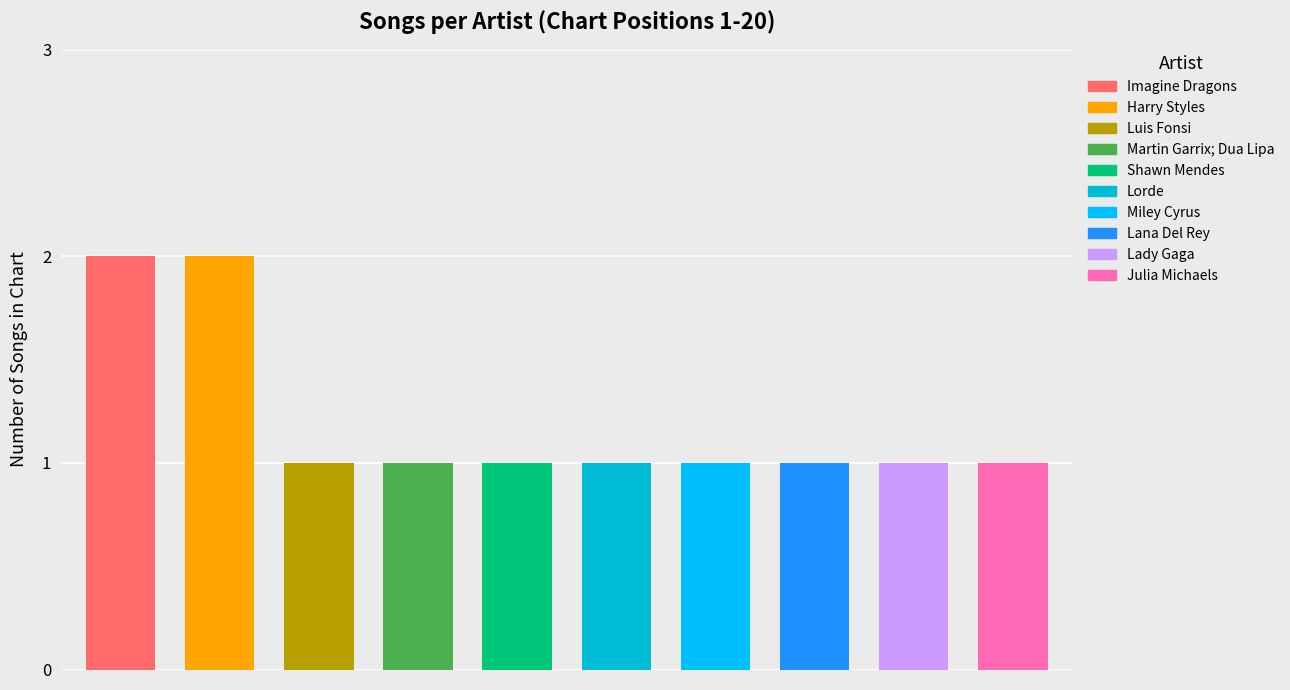

At which category does the chart reach its peak across all series?

Imagine Dragons